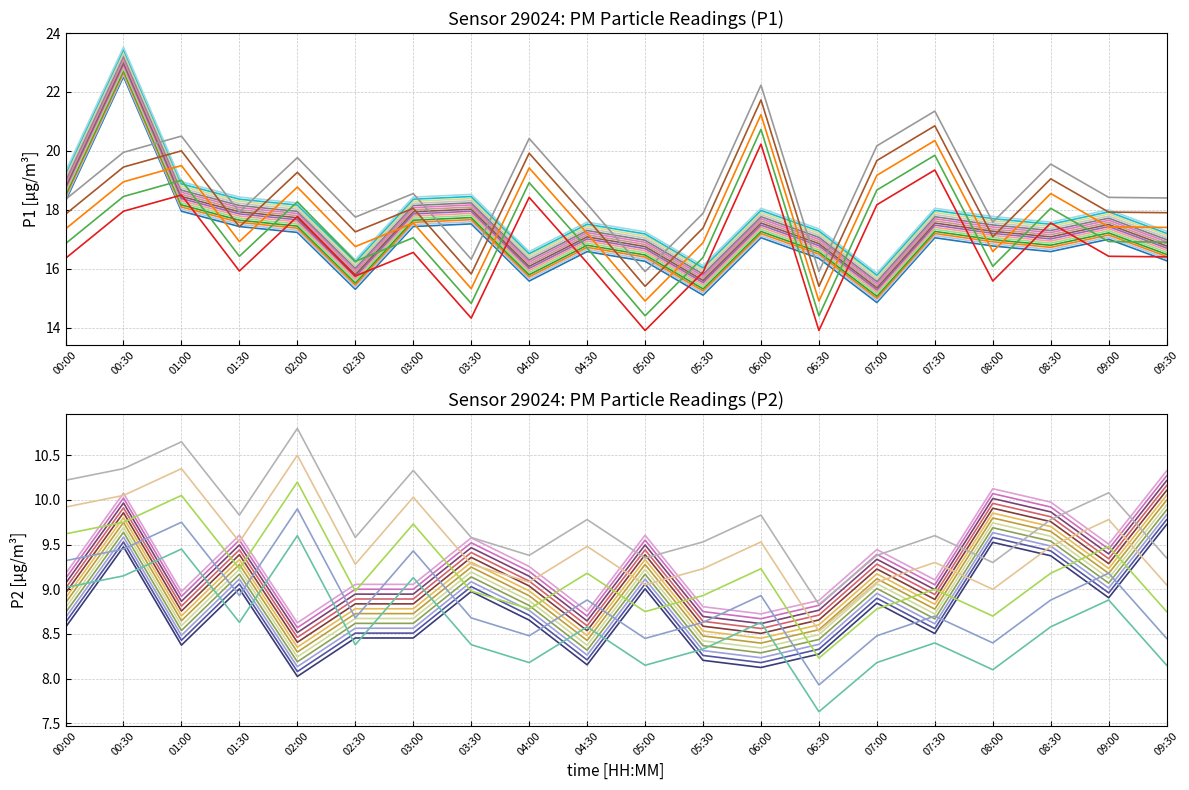

True or false: P1 has a value of 22.6 at 00:30.

True